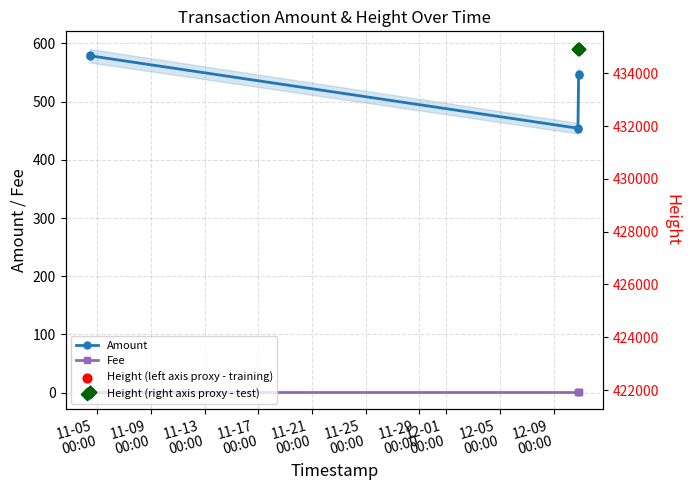

What is the maximum value for Amount?

579.8